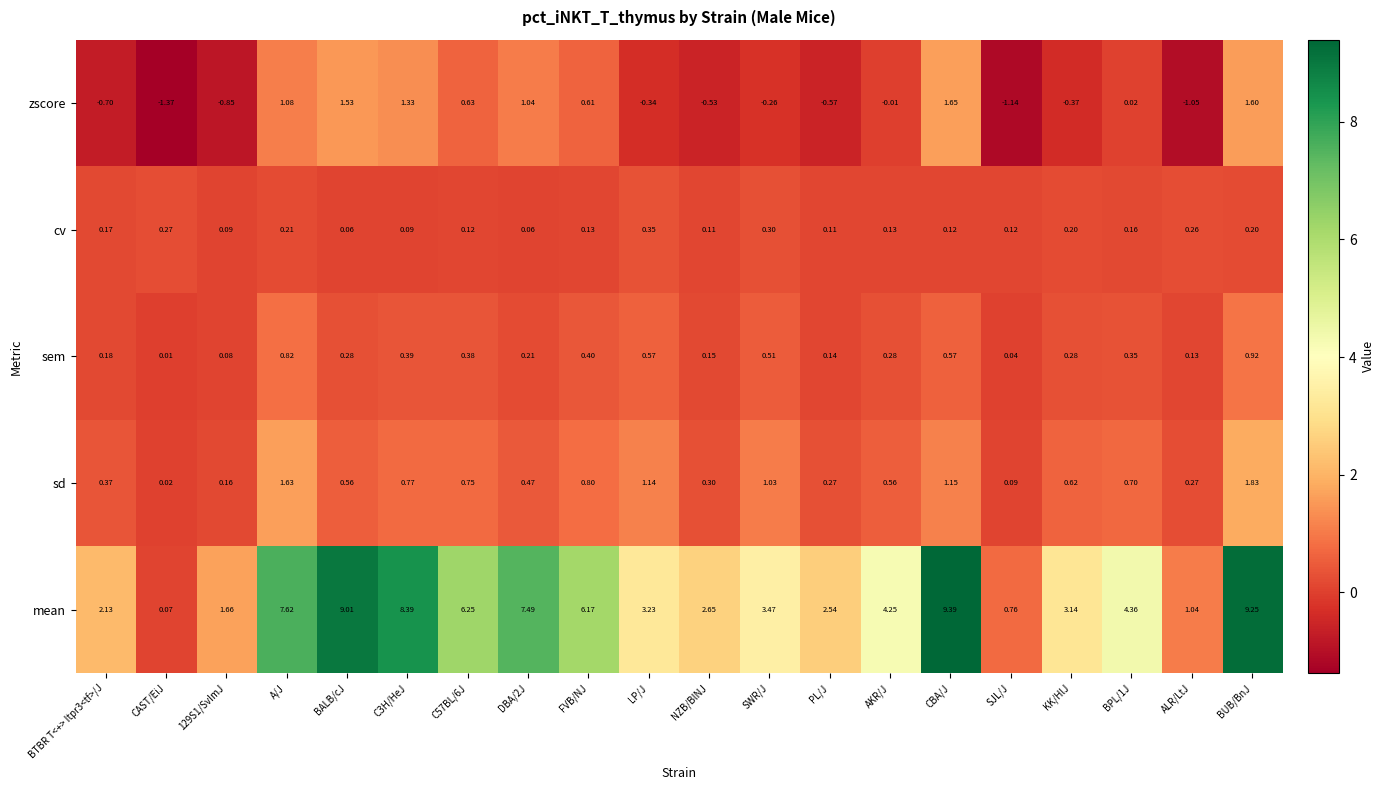

Rank the series at CBA/J from lowest to highest value.

cv, sem, sd, zscore, mean